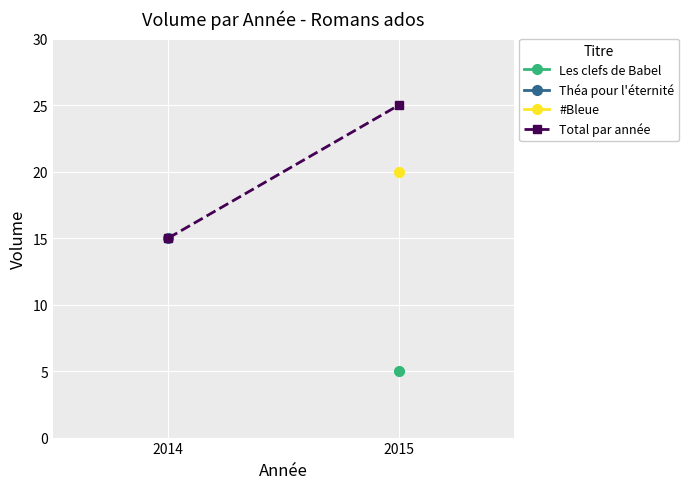

Reading right to left, transcribe all the data shown in this chart.

2015=25	2014=15